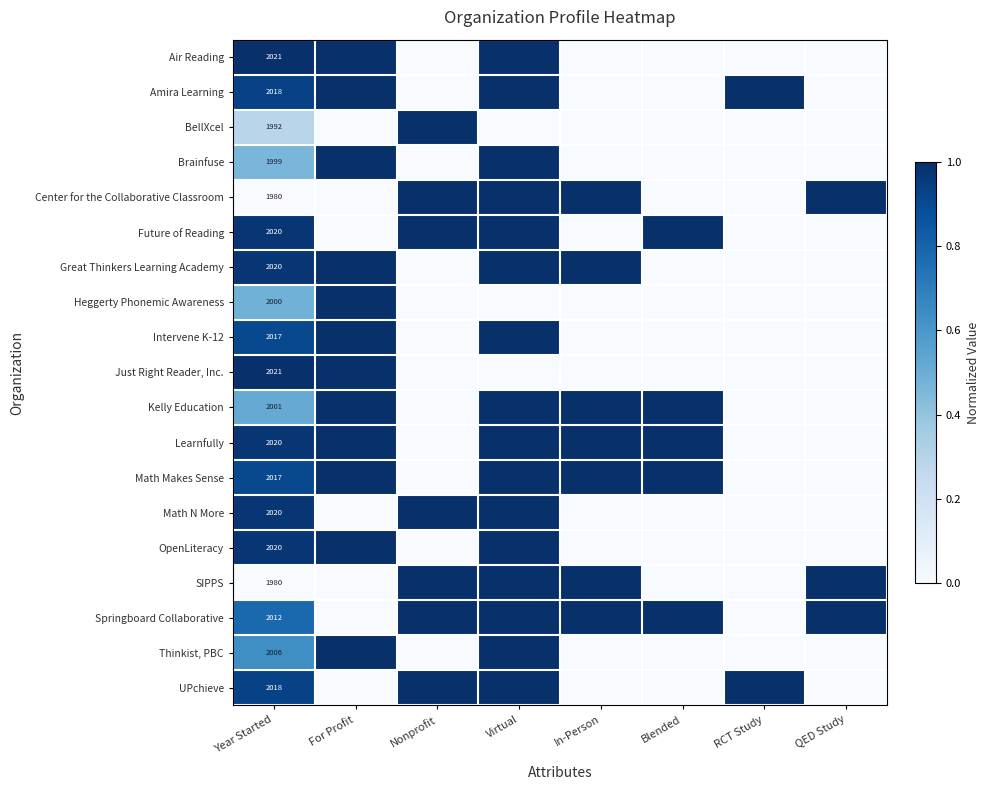

Count the number of data series in this chart.

19